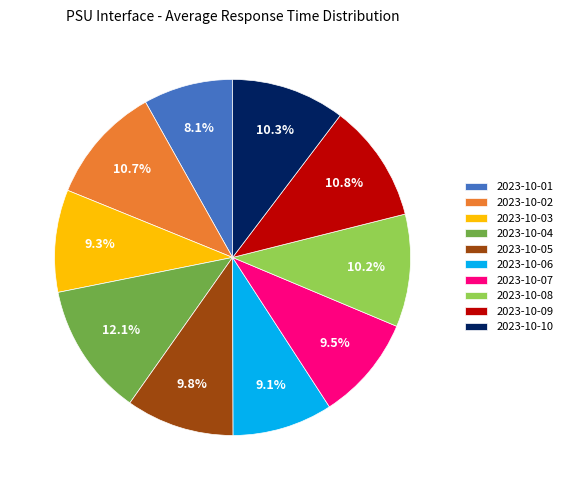

What is the smallest slice in the pie chart?

2023-10-01